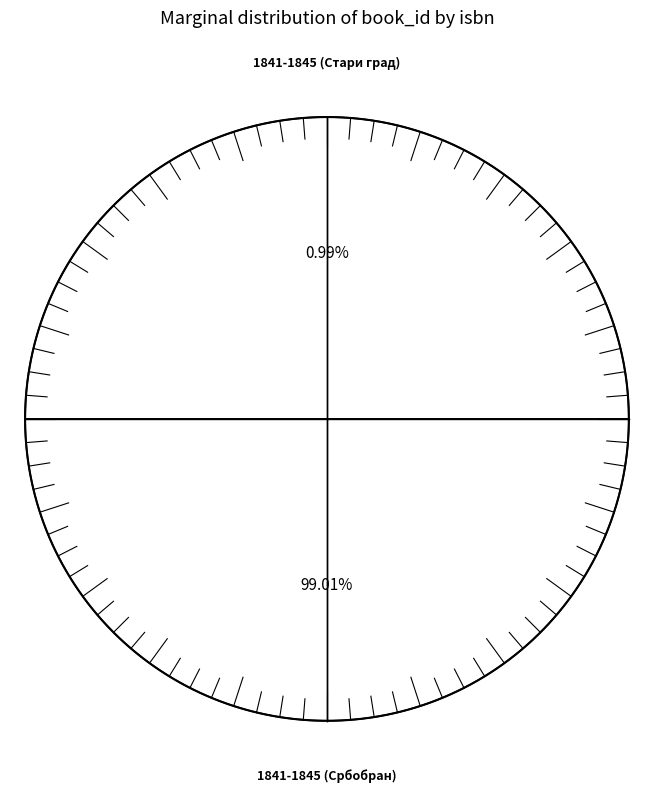

To the nearest percent, what is the difference between the largest and smallest slice percentages?

98%